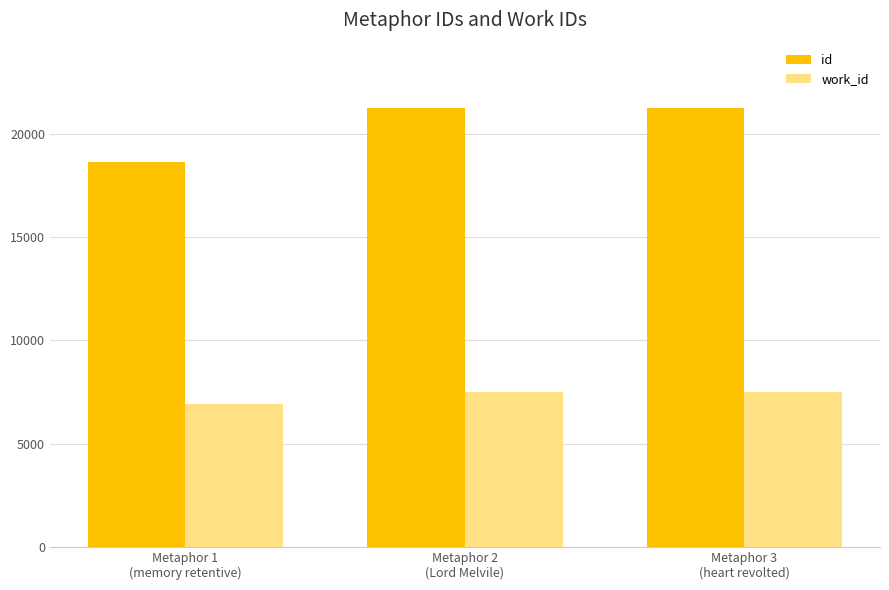

How many work_id values are between 6936 and 7487?

3